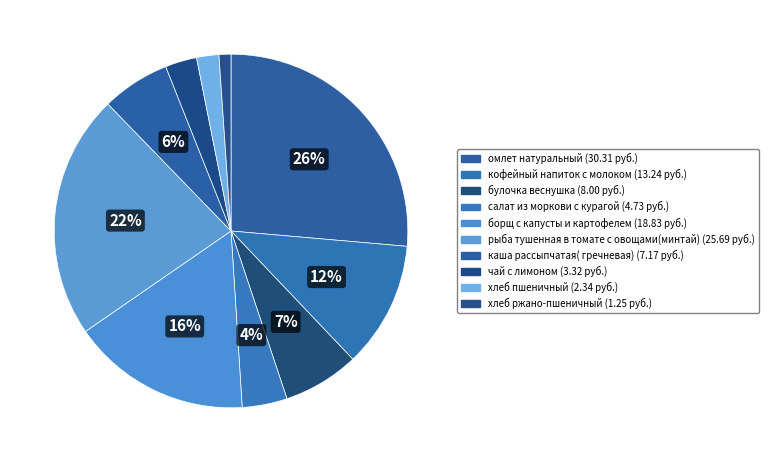

Does any single category account for the majority?

No